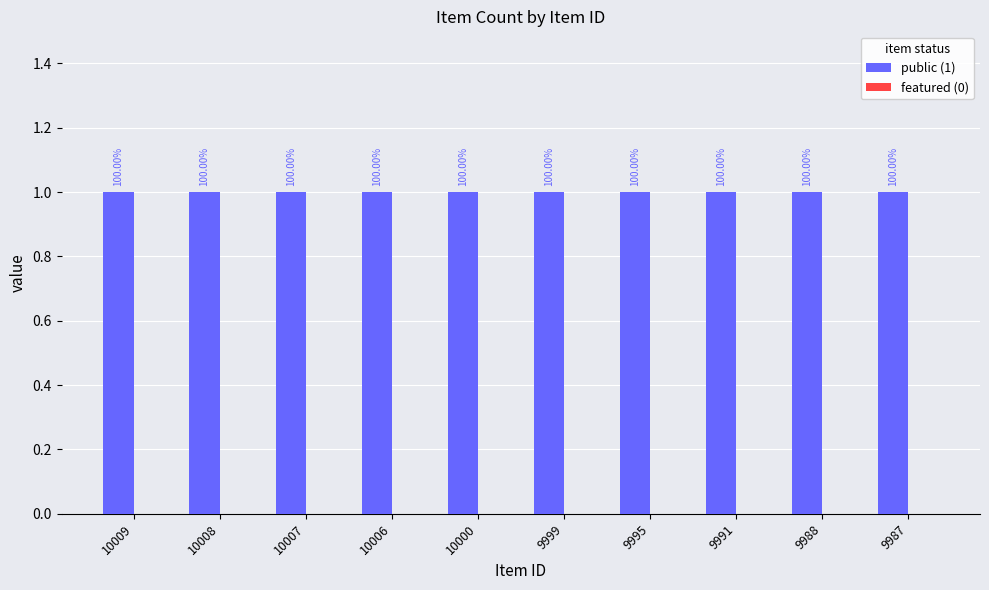

What is the value of the public (1) bar at the 1st from the left?

1